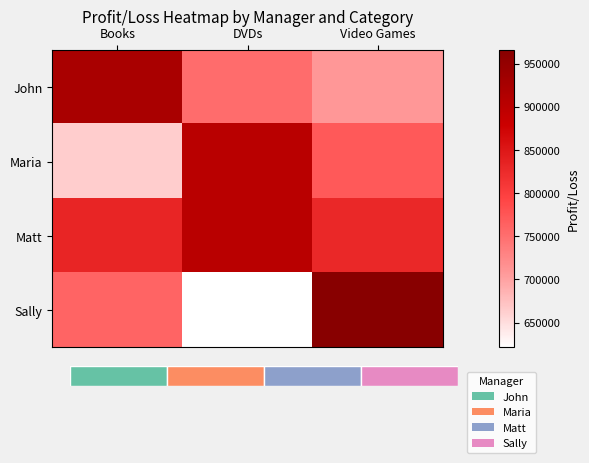

True or false: Sally has a value of 965675.7 at Video Games.

True